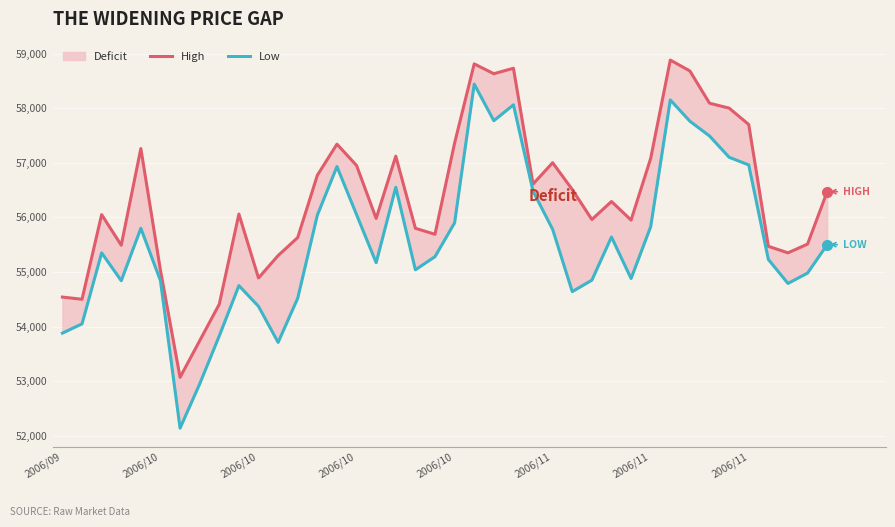

What is the sum of the Low values at 37 and 21?

113230